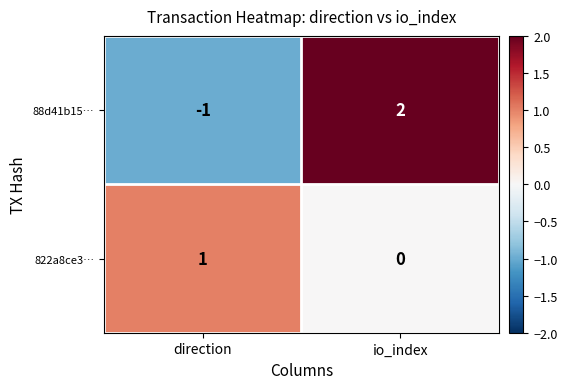

Rank the series at io_index from highest to lowest value.

88d41b15…, 822a8ce3…